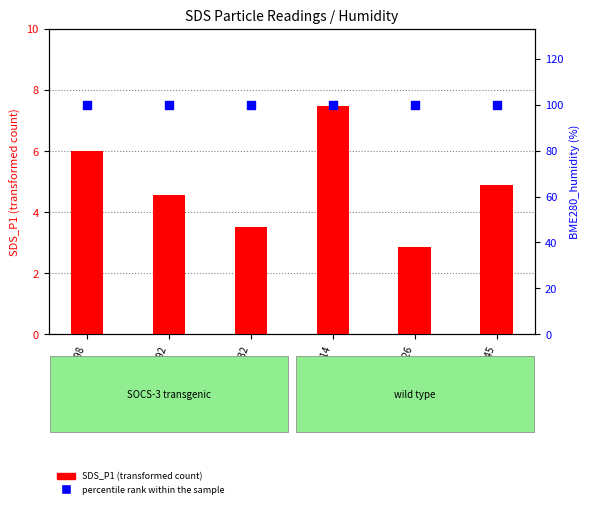

Which series contains the lowest Y value?

SDS_P1 (transformed count)